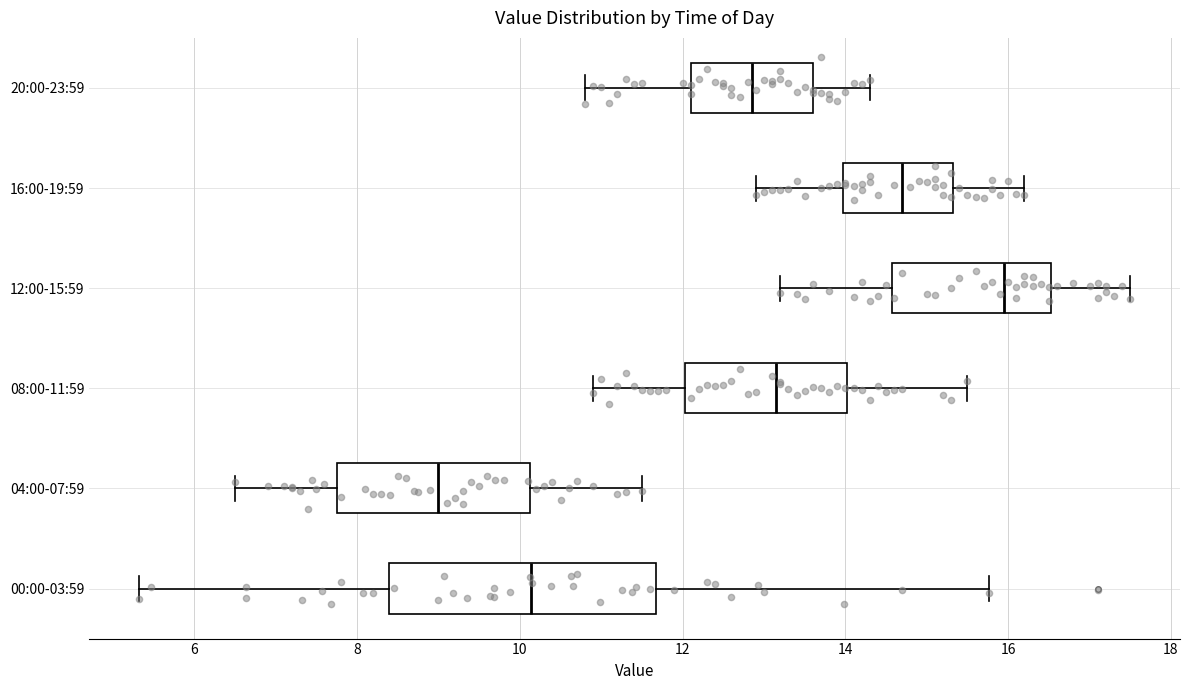

Reading bottom to top, transcribe this box plot: for each box, give where its median line is, the range the box spans, and where its two whiskers end, as read against the x-axis. The values are not printed on the chart, so give them approximately, as read against the axis.

00:00-03:59: median 10.2, box 8.4 to 11.6, whiskers 5.4 to 15.8
04:00-07:59: median 9.0, box 7.8 to 10.2, whiskers 6.6 to 11.6
08:00-11:59: median 13.2, box 12.0 to 14.0, whiskers 11.0 to 15.6
12:00-15:59: median 16.0, box 14.6 to 16.6, whiskers 13.2 to 17.6
16:00-19:59: median 14.8, box 14.0 to 15.4, whiskers 13.0 to 16.2
20:00-23:59: median 12.8, box 12.2 to 13.6, whiskers 10.8 to 14.4